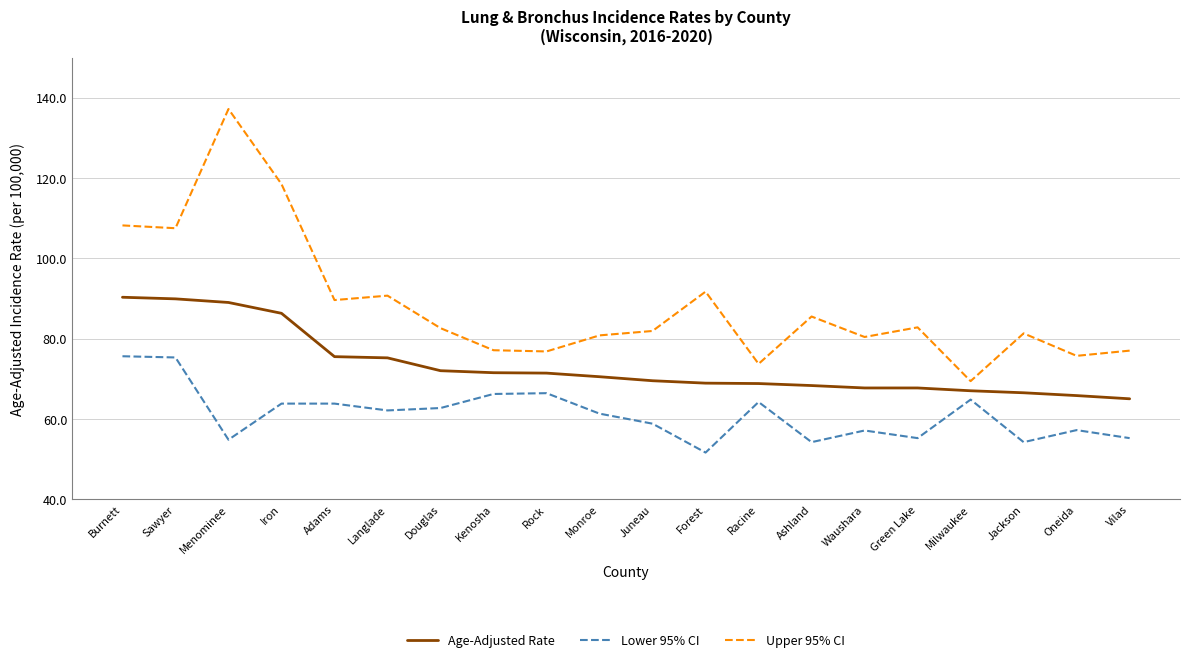

True or false: Lower 95% CI has a value of 63.8 at Adams.

True